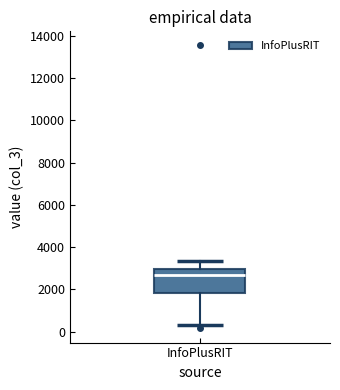

Where does the upper whisker of the box for InfoPlusRIT end on the y-axis? The values are not printed on the chart, so give them approximately, as read against the axis.

3400